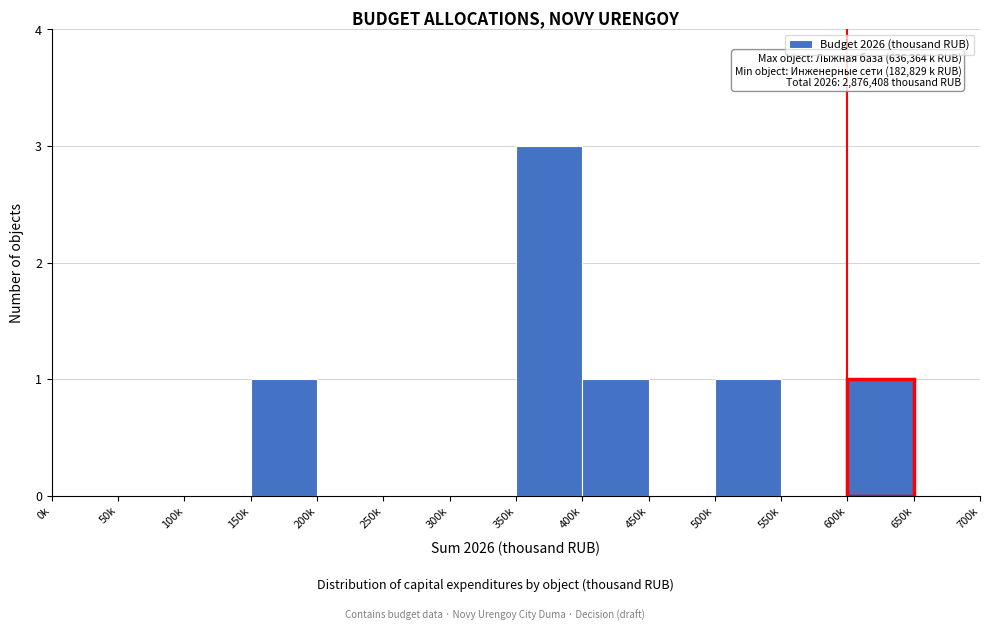

Reading right to left, list all the values displayed in this chart.

650k=0	600k=1	550k=0	500k=1	450k=0	400k=1	350k=3	300k=0	250k=0	200k=0	150k=1	100k=0	50k=0	0k=0